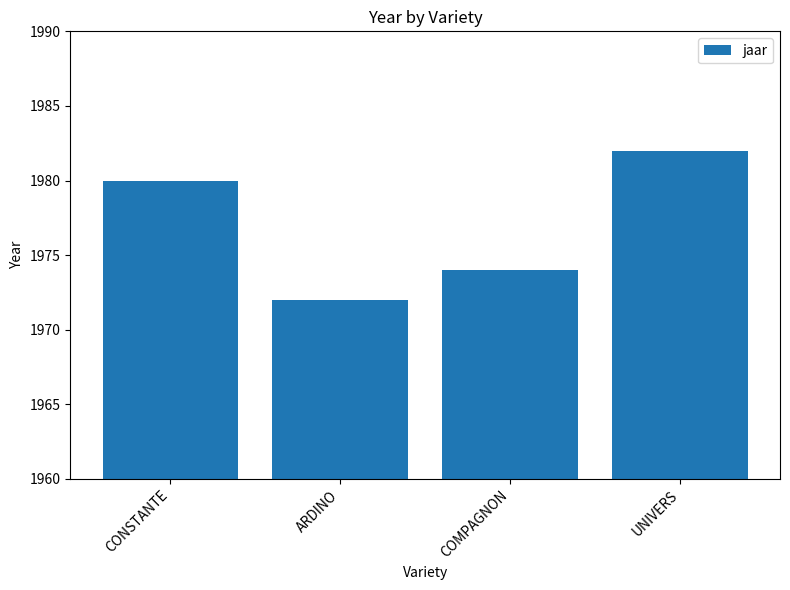

Approximately how many times larger is the value at UNIVERS compared to CONSTANTE?

1.0